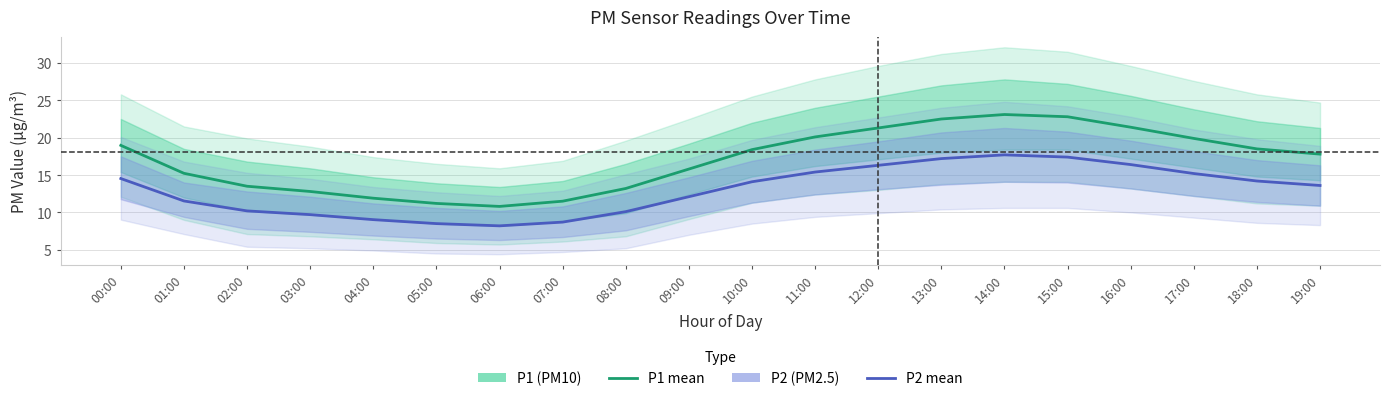

Is it true that P1 (PM10) equals 20.1 at 11:00?

True